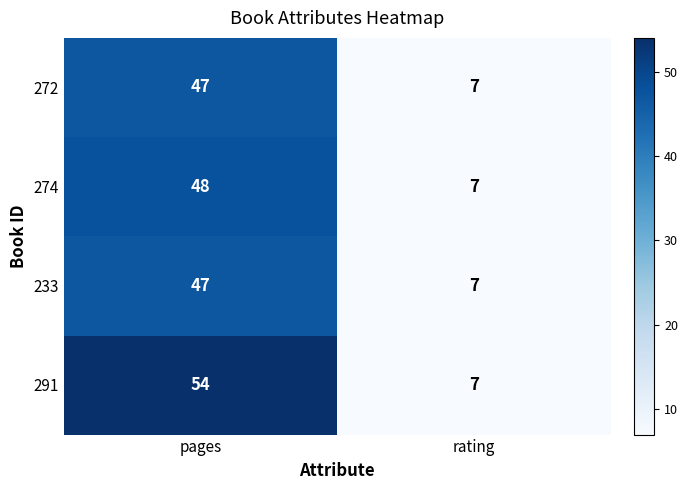

What is the maximum value shown in the chart?

54